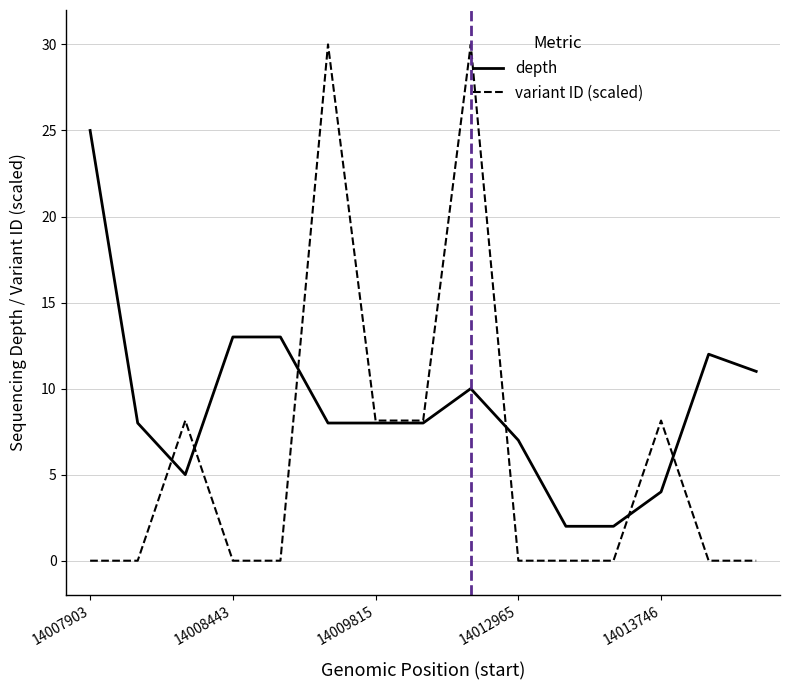

Which series has the widest spread of values?

variant ID (scaled)